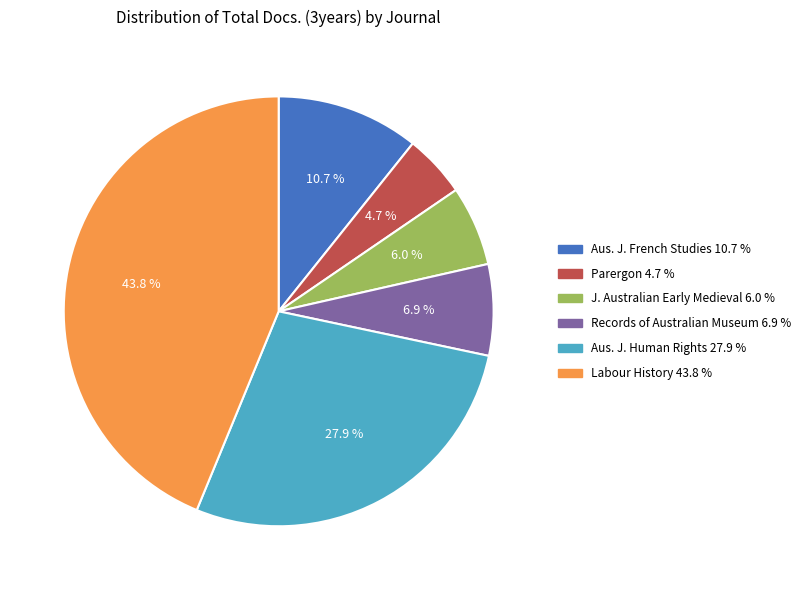

Does any single category account for the majority?

No